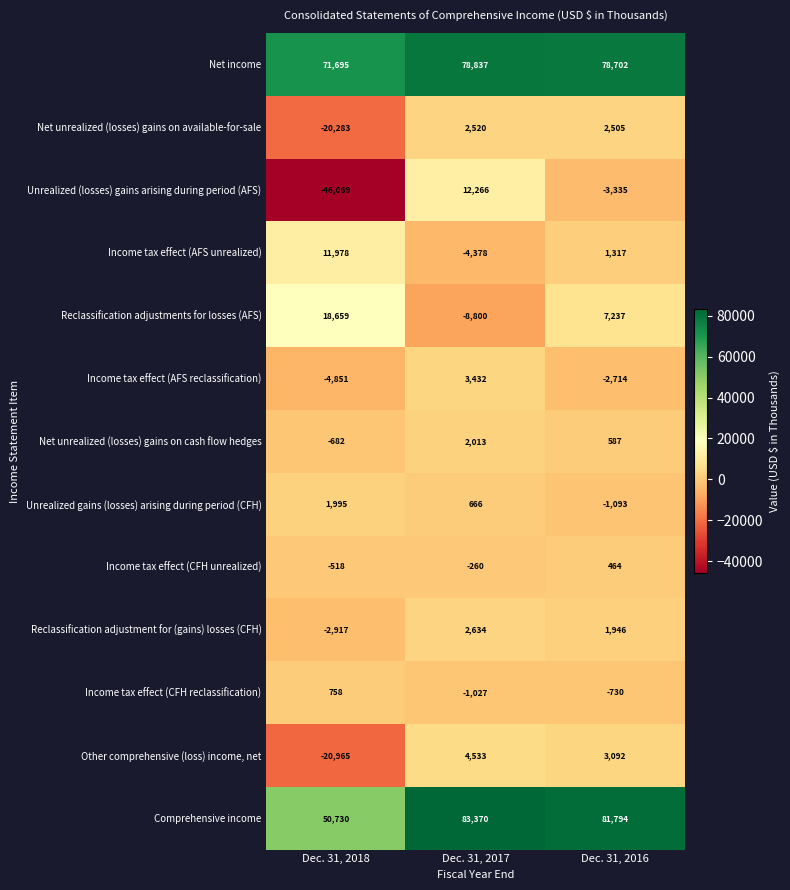

What is the difference between the Reclassification adjustment for (gains) losses (CFH) values at Dec. 31, 2016 and Dec. 31, 2017?

688